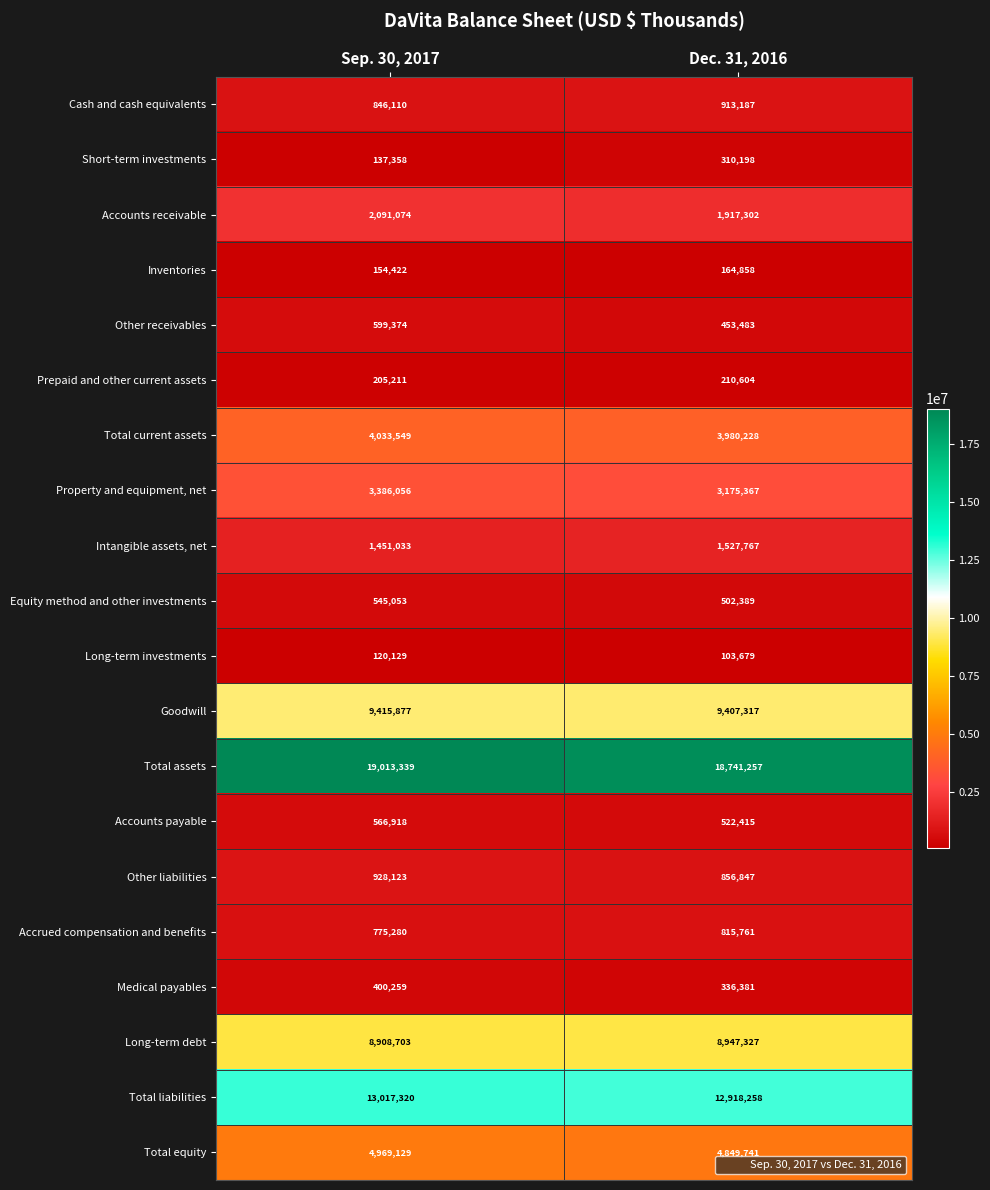

Read the Intangible assets, net value at Sep. 30, 2017.

1451033